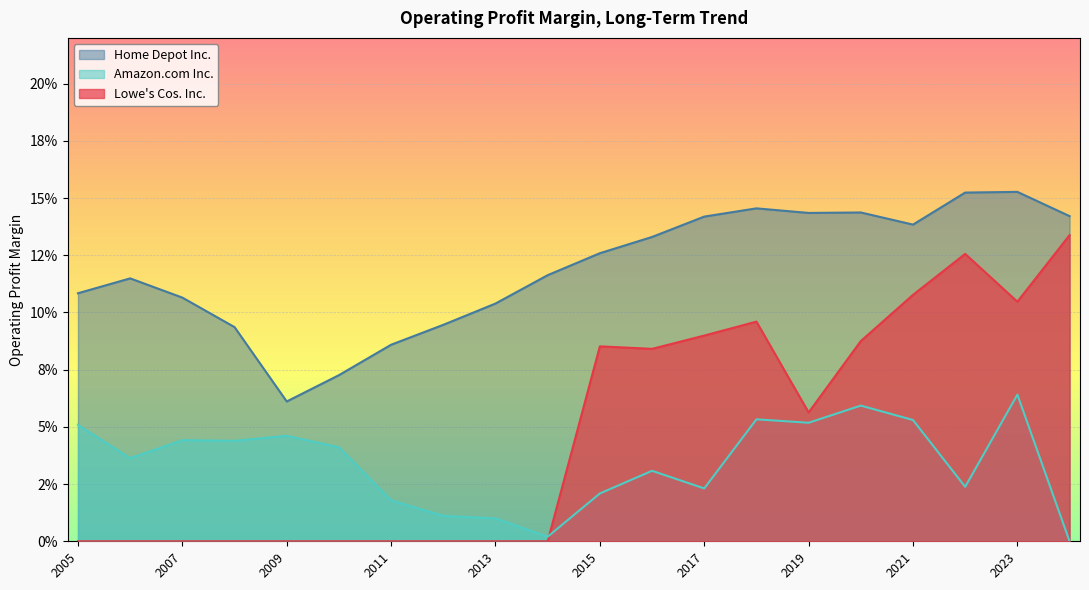

What are all the series names shown in the legend?

Home Depot Inc., Amazon.com Inc., Lowe's Cos. Inc.